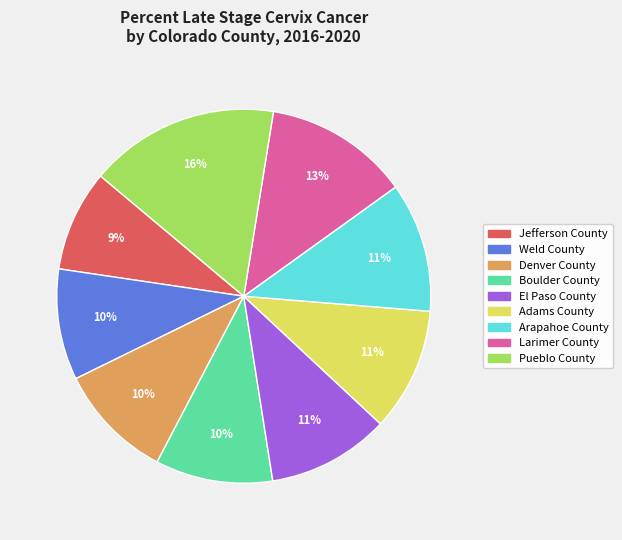

To the nearest percent, what is the average slice percentage?

11%